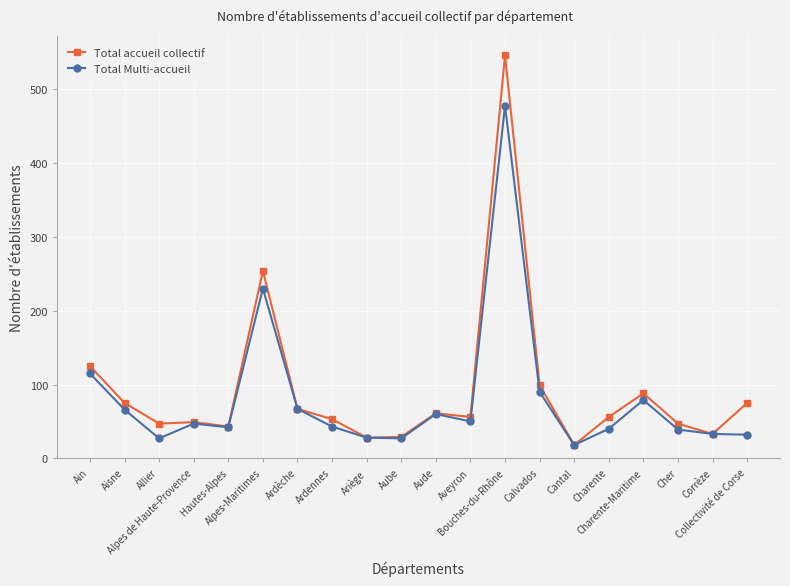

Rank the series by their average value, from lowest to highest.

Total Multi-accueil, Total accueil collectif